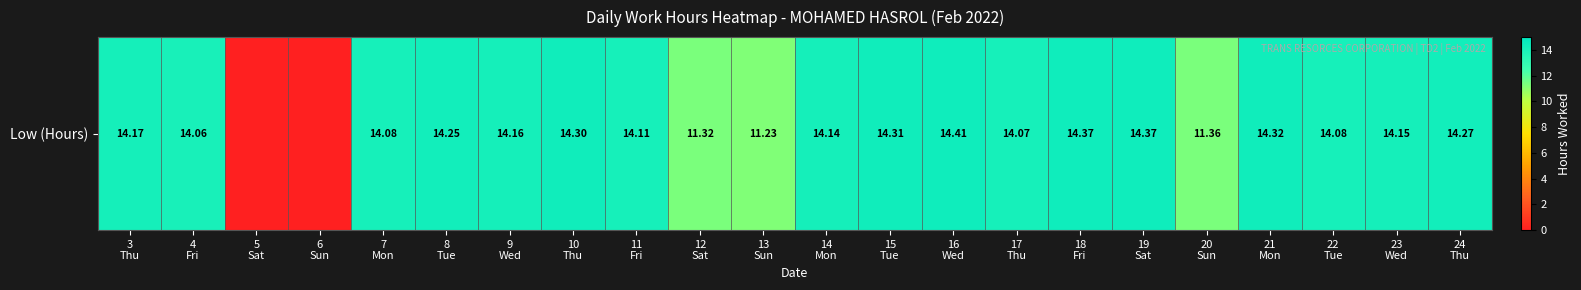

Rank the categories by value from lowest to highest.

5
Sat, 6
Sun, 13
Sun, 12
Sat, 20
Sun, 4
Fri, 17
Thu, 7
Mon, 22
Tue, 11
Fri, 14
Mon, 23
Wed, 9
Wed, 3
Thu, 8
Tue, 24
Thu, 10
Thu, 15
Tue, 21
Mon, 18
Fri, 19
Sat, 16
Wed